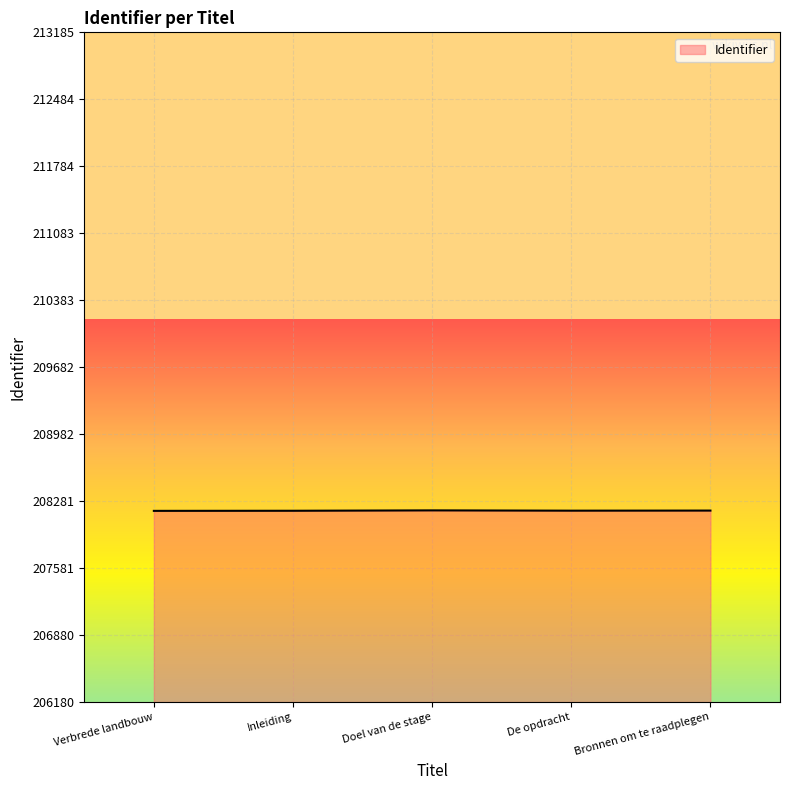

Approximately how many times larger is the value at Verbrede landbouw compared to De opdracht?

1.0